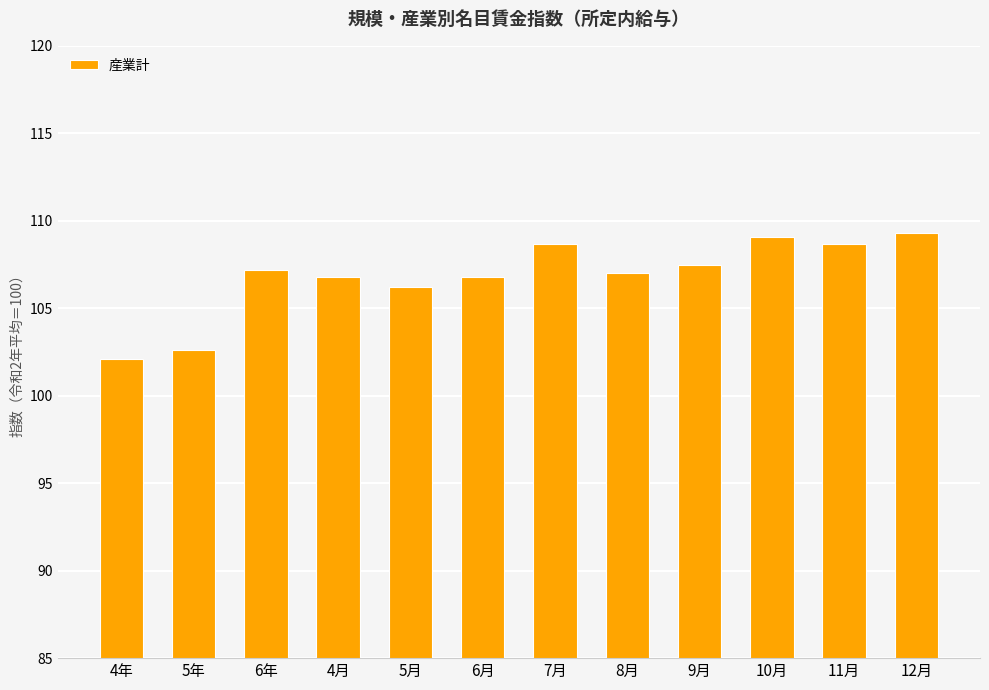

Reading right to left, transcribe all the data shown in this chart.

109.3	108.7	109.1	107.5	107.0	108.7	106.8	106.2	106.8	107.2	102.6	102.1